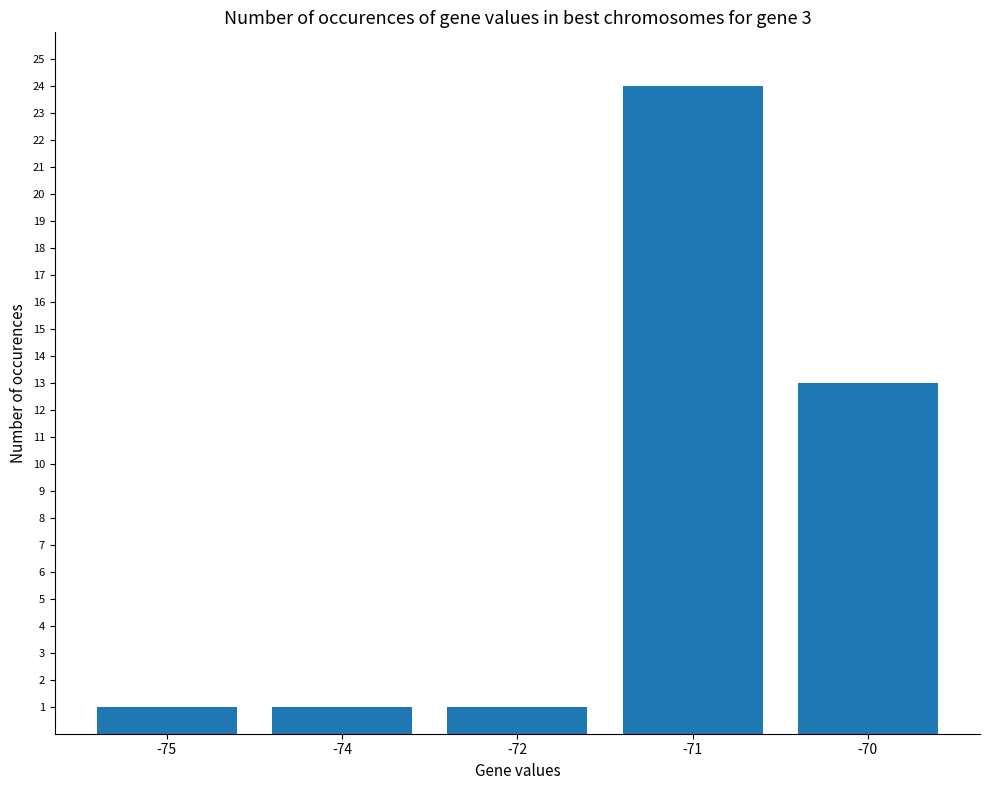

What is the greatest value displayed?

24